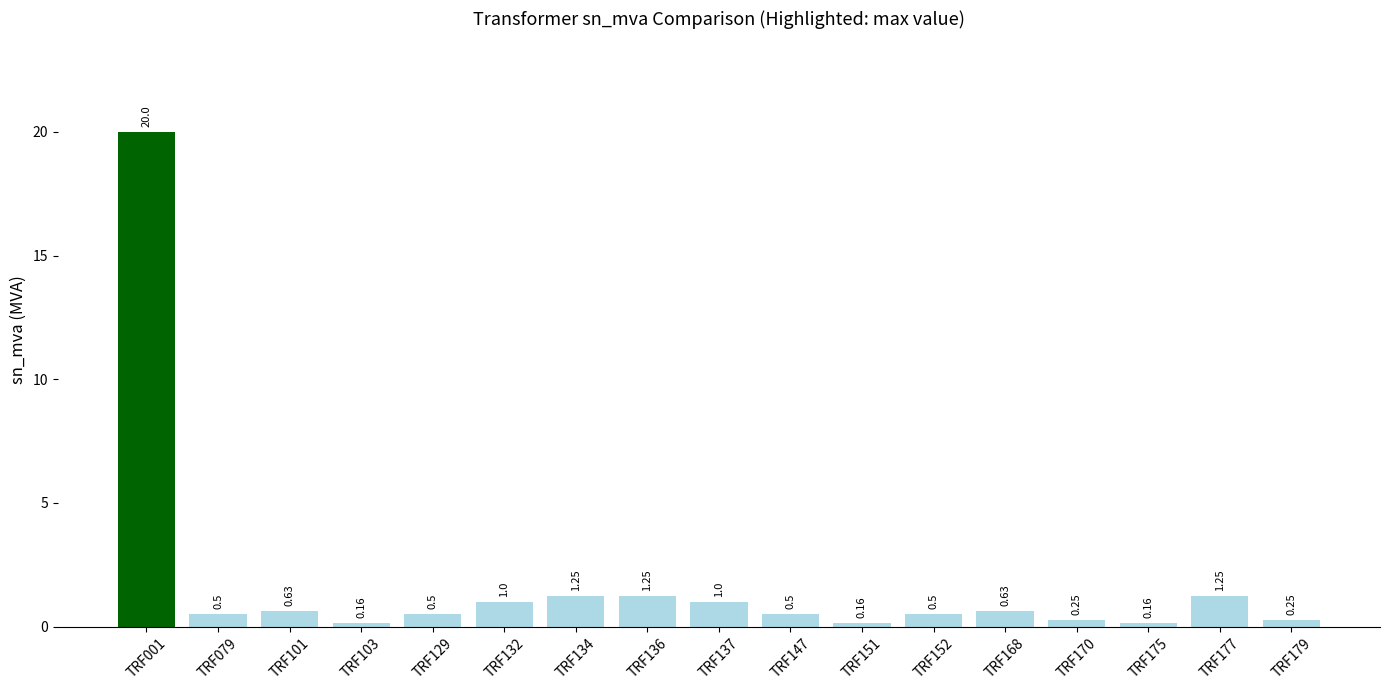

What is the maximum value shown in the chart?

20.0